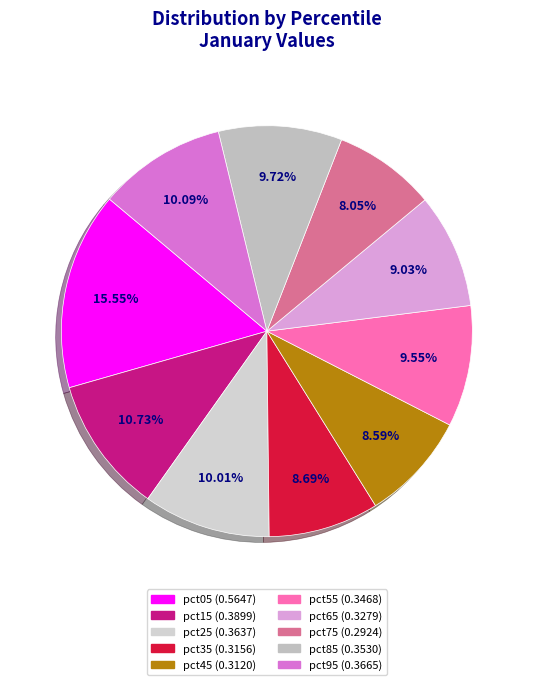

The pct45 slice represents 9% of the pie. True or false?

True